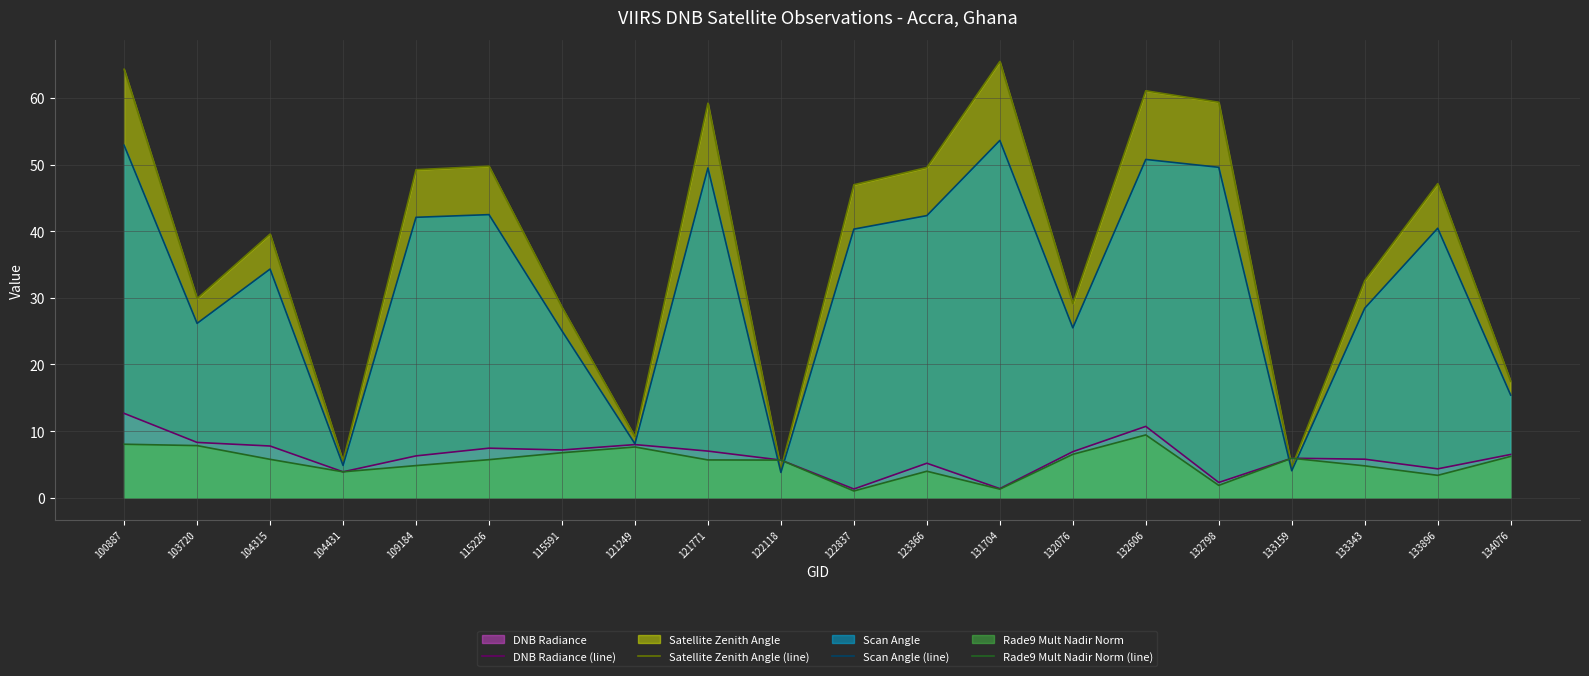

Which series has the largest total across all categories?

Satellite Zenith Angle (line)